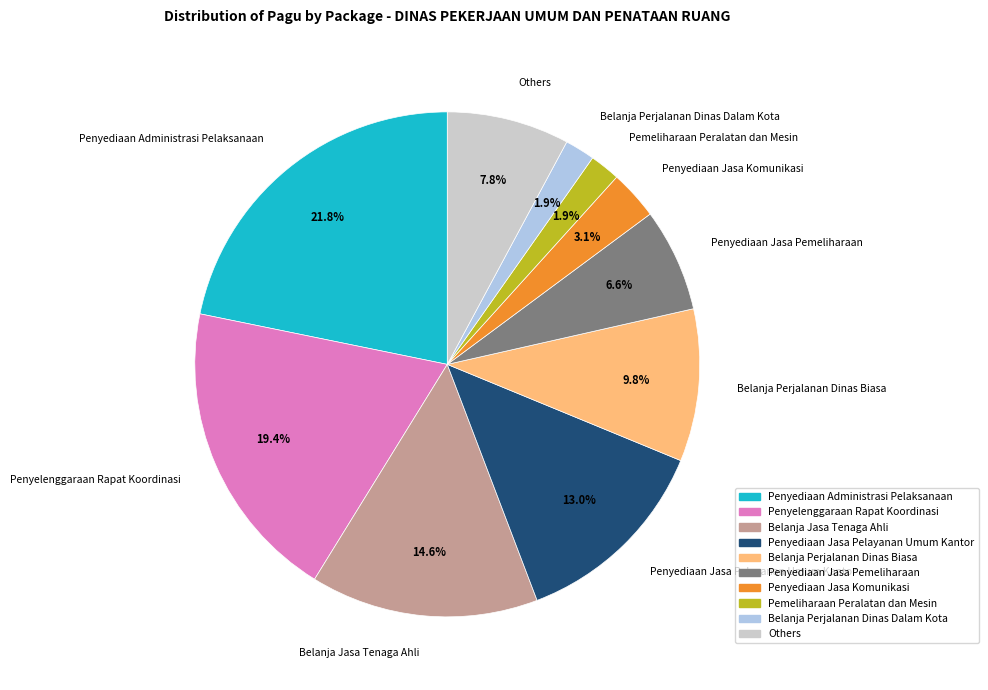

What is the largest slice in the pie chart?

Penyediaan Administrasi Pelaksanaan